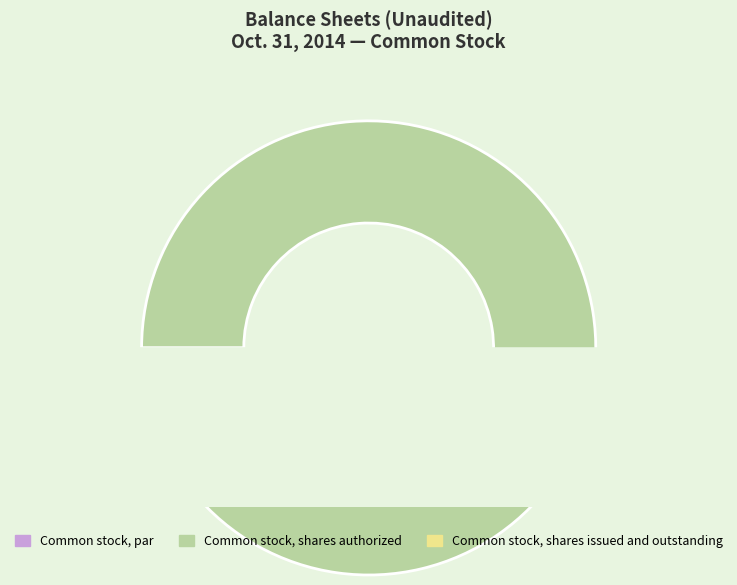

To the nearest percent, what is the difference between the largest and smallest slice percentages?

95%